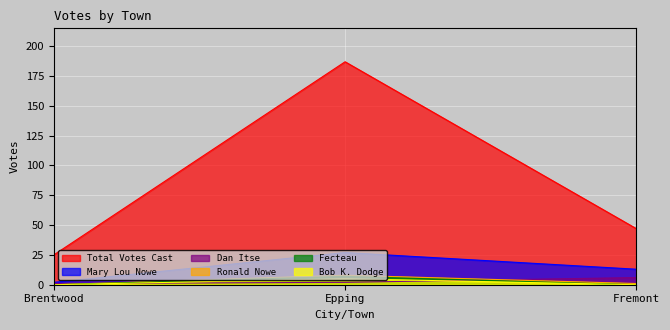

The value of Fecteau at Fremont is 0. True or false?

True